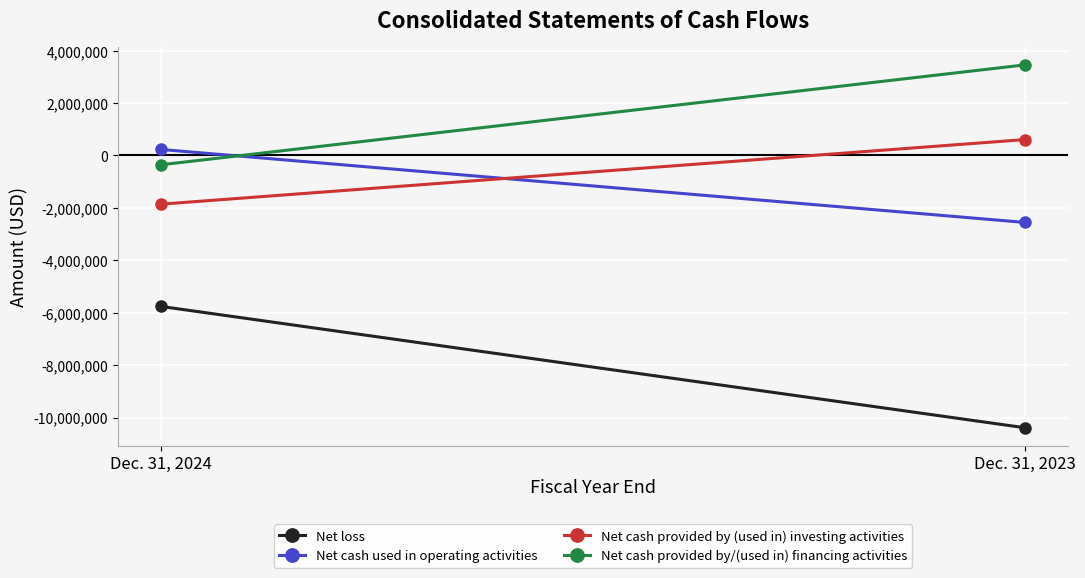

The Net cash provided by (used in) investing activities series shows -1857375 at Dec. 31, 2024. True or false?

True